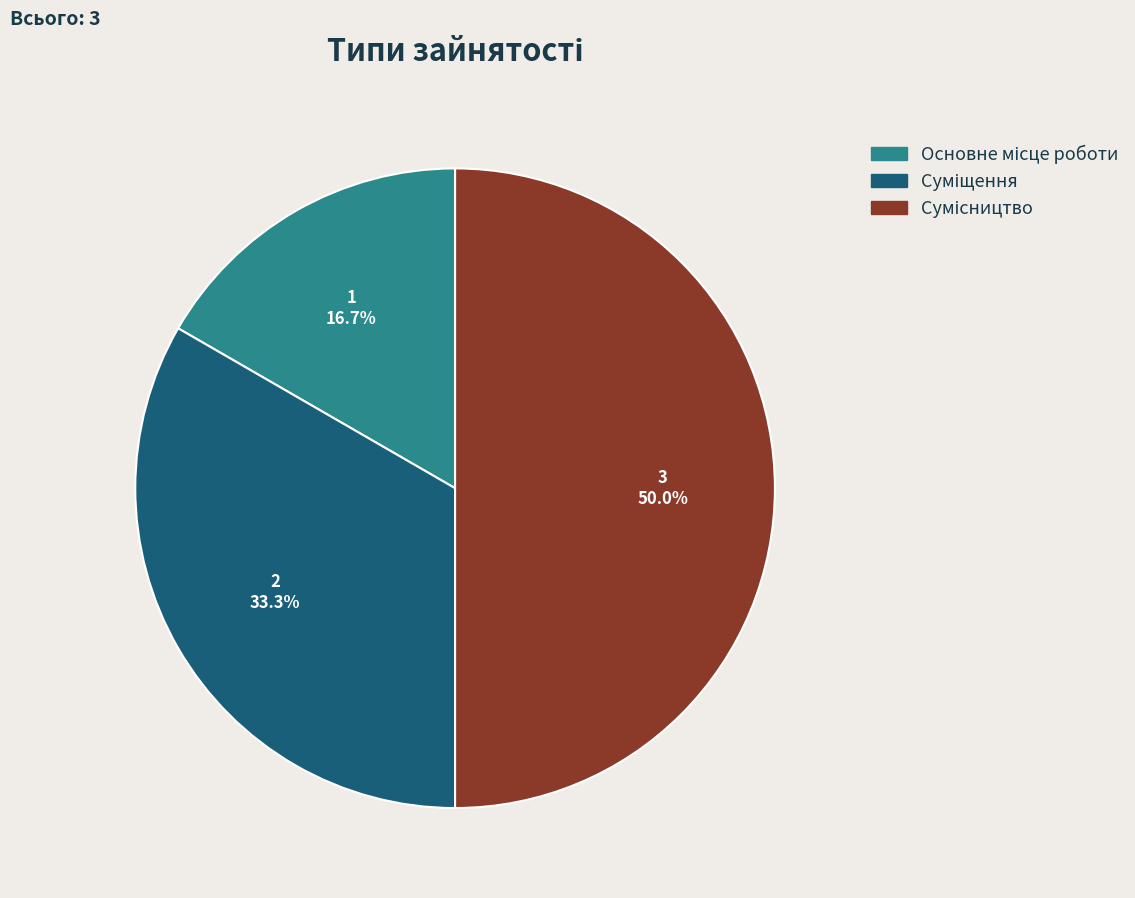

What is the change in value from Суміщення to Сумісництво?

+1